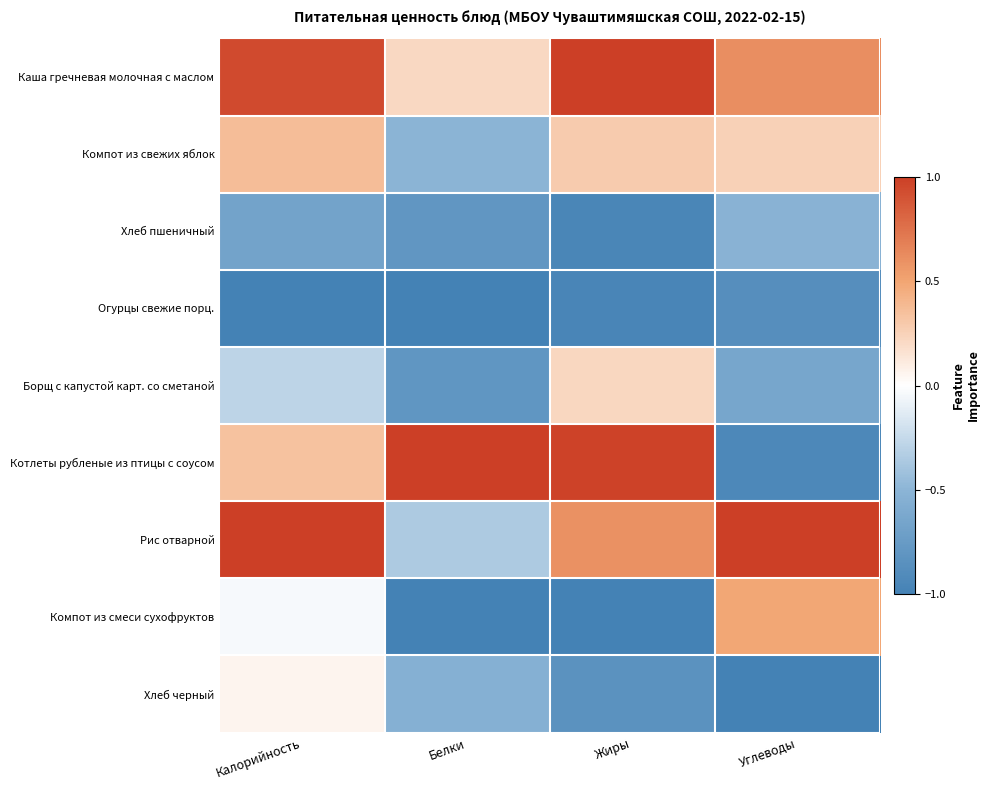

Which category has the highest value across all series?

Жиры